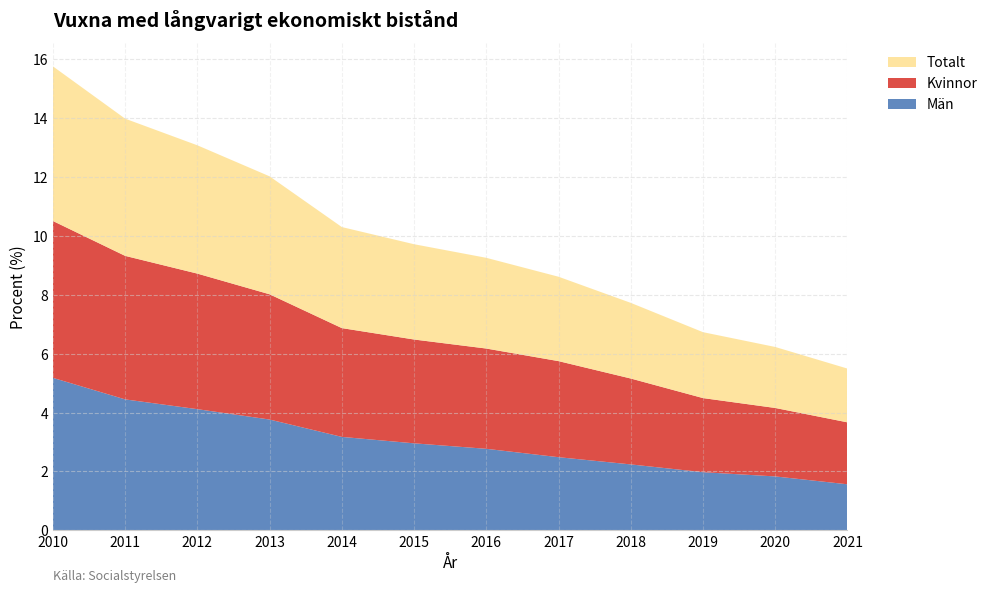

Reading left to right, extract all data points from this chart.

Män: 5.2	4.4	4.1	3.8	3.2	3.0	2.8	2.5	2.2	2.0	1.8	1.6
Kvinnor: 5.3	4.9	4.6	4.3	3.7	3.5	3.4	3.3	2.9	2.5	2.3	2.1
Totalt: 5.3	4.7	4.4	4.0	3.4	3.2	3.1	2.9	2.6	2.2	2.1	1.8